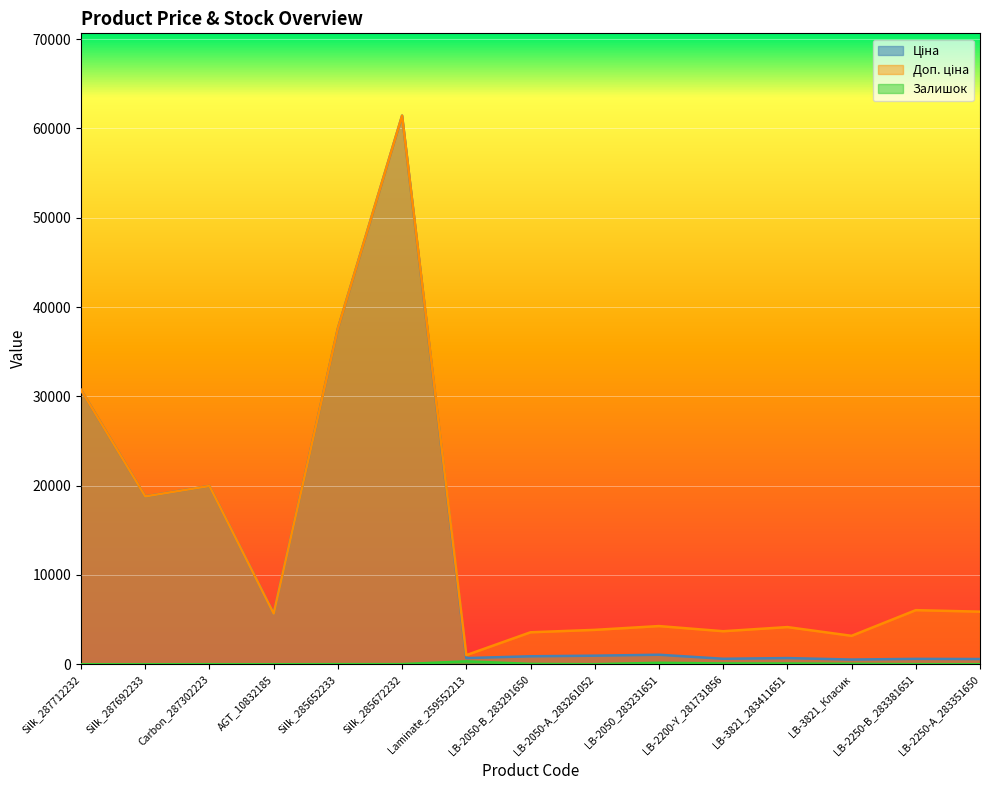

Reading left to right, list all the values displayed in this chart.

Ціна: 30717.1	18796.8	19964.2	5673.8	37593.6	61434.3	693.7	895.9	963.5	1069.8	617.0	694.3	531.3	606.1	589.2
Доп. ціна: 30717.1	18796.8	19964.2	5673.8	37593.6	61434.3	1024.6	3583.6	3854.0	4279.1	3701.9	4165.6	3187.6	6061.2	5892.2
Залишок: 0.0	0.0	7.0	2.0	13.0	16.0	330.0	43.0	12.0	169.0	94.0	87.0	53.0	12.0	6.0